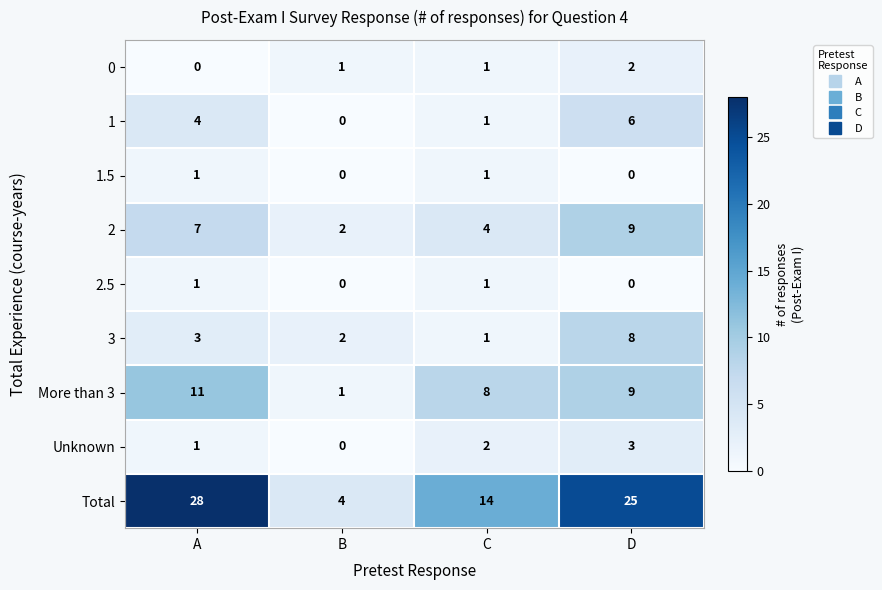

Where is 3 nearest to the value 4?

A